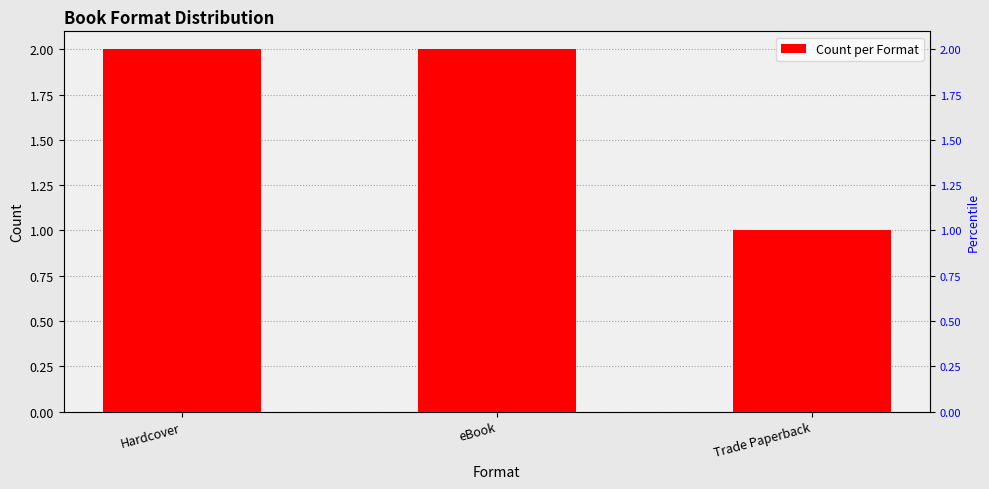

How many values are below 2?

1